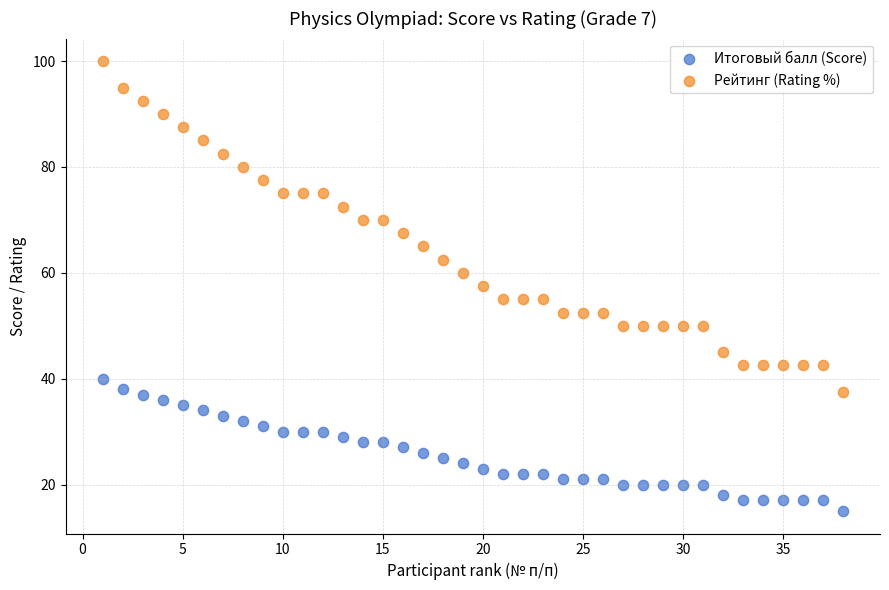

Which series has the largest Y range (max minus min)?

Рейтинг (Rating %)